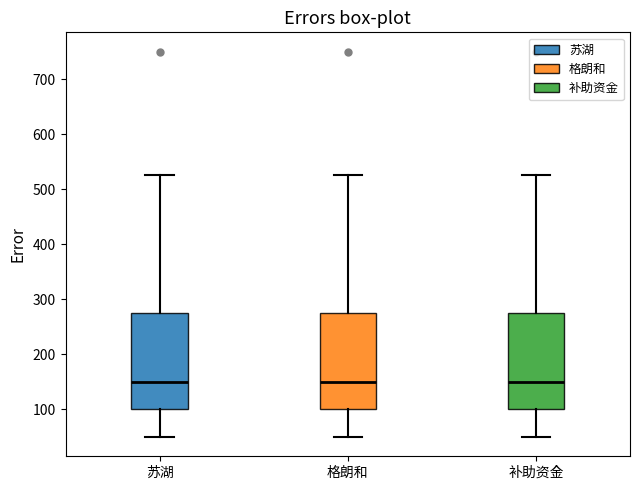

Where is the lower edge of the box for 格朗和 on the y-axis? The values are not printed on the chart, so give them approximately, as read against the axis.

100